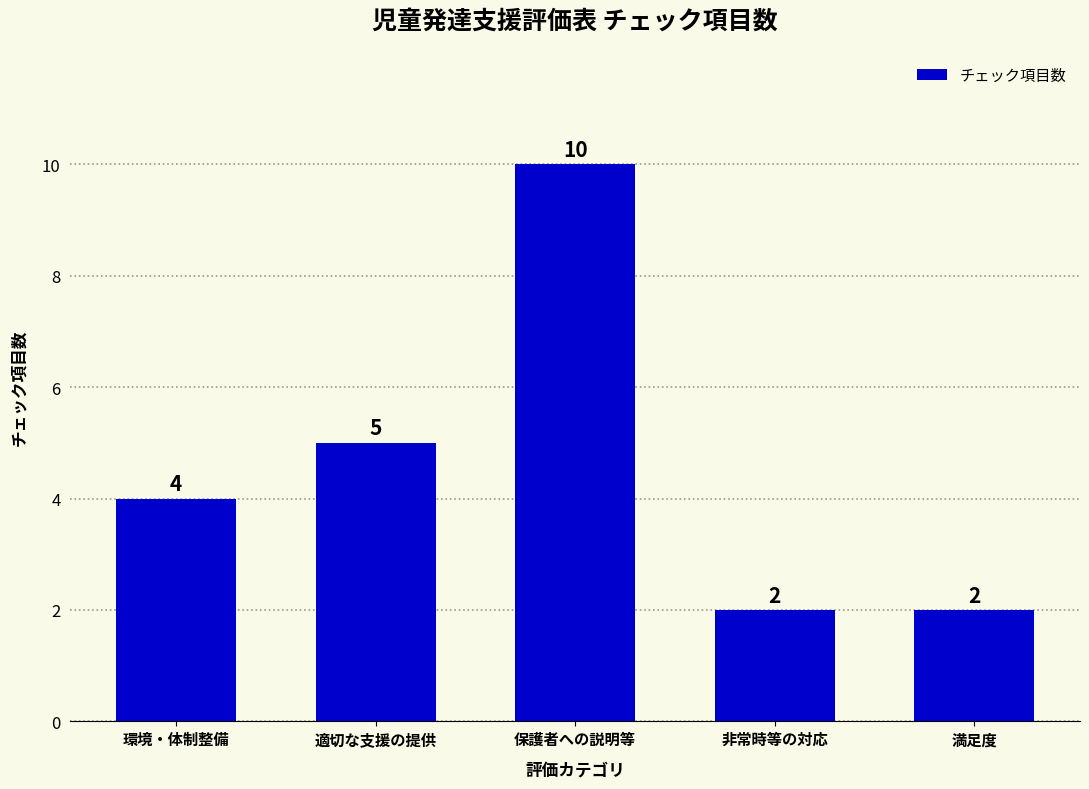

Where is the data nearest to the value 6?

適切な支援の提供